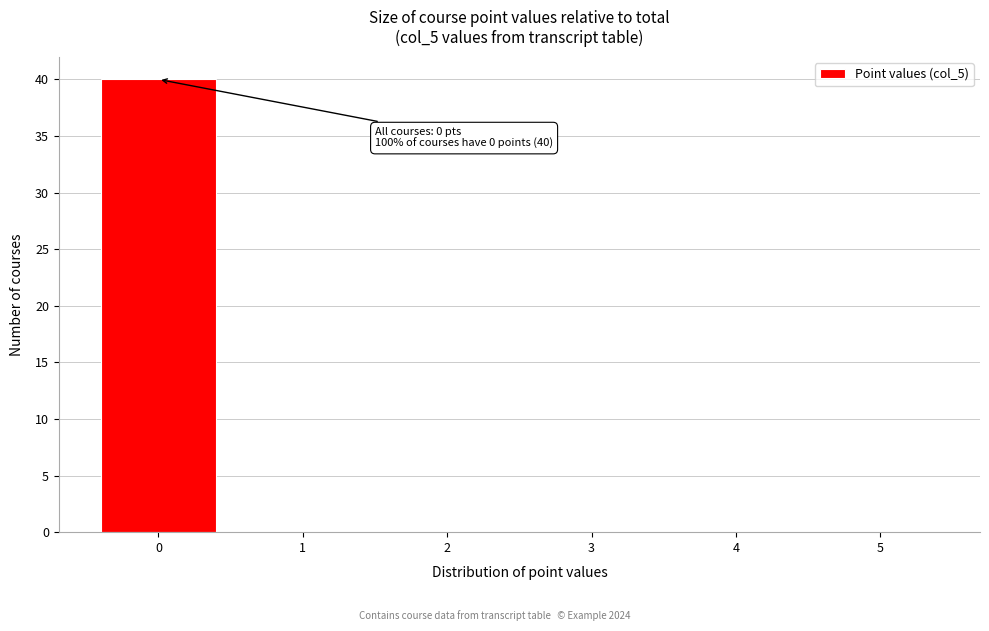

Over which range of the x-axis is the bar tallest?

-0.5 to 0.5